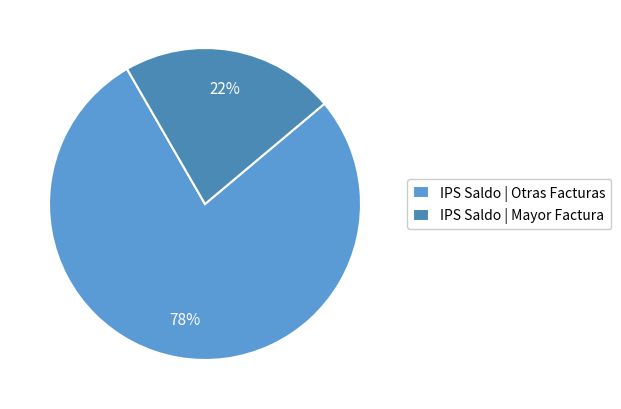

Does IPS Saldo | Mayor Factura account for over 50% of the chart?

No